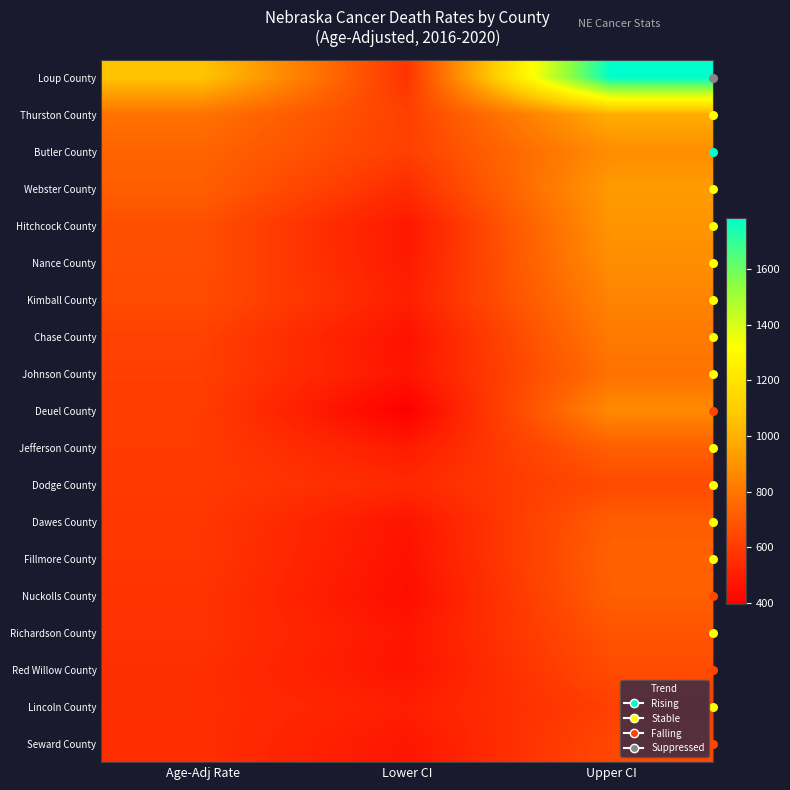

Reading right to left, transcribe all the data shown in this chart.

Loup County: Upper CI=1786.4	Lower CI=572.9	Age-Adj Rate=1063.7
Thurston County: Upper CI=988.8	Lower CI=614.7	Age-Adj Rate=785.5
Butler County: Upper CI=879.5	Lower CI=612.5	Age-Adj Rate=737.1
Webster County: Upper CI=924.3	Lower CI=547.1	Age-Adj Rate=717.2
Hitchcock County: Upper CI=903.0	Lower CI=477.7	Age-Adj Rate=665.7
Nance County: Upper CI=881.7	Lower CI=485.0	Age-Adj Rate=662.0
Kimball County: Upper CI=845.4	Lower CI=502.8	Age-Adj Rate=657.1
Chase County: Upper CI=812.9	Lower CI=458.3	Age-Adj Rate=616.8
Johnson County: Upper CI=782.8	Lower CI=466.8	Age-Adj Rate=609.8
Deuel County: Upper CI=869.4	Lower CI=395.1	Age-Adj Rate=598.1
Jefferson County: Upper CI=722.8	Lower CI=487.9	Age-Adj Rate=596.5
Dodge County: Upper CI=651.2	Lower CI=538.4	Age-Adj Rate=592.8
Dawes County: Upper CI=716.5	Lower CI=467.5	Age-Adj Rate=582.3
Fillmore County: Upper CI=726.4	Lower CI=457.8	Age-Adj Rate=580.5
Nuckolls County: Upper CI=721.2	Lower CI=444.1	Age-Adj Rate=569.3
Richardson County: Upper CI=682.1	Lower CI=469.7	Age-Adj Rate=568.3
Red Willow County: Upper CI=657.4	Lower CI=463.6	Age-Adj Rate=554.0
Lincoln County: Upper CI=611.8	Lower CI=499.5	Age-Adj Rate=553.5
Seward County: Upper CI=641.6	Lower CI=471.9	Age-Adj Rate=551.9